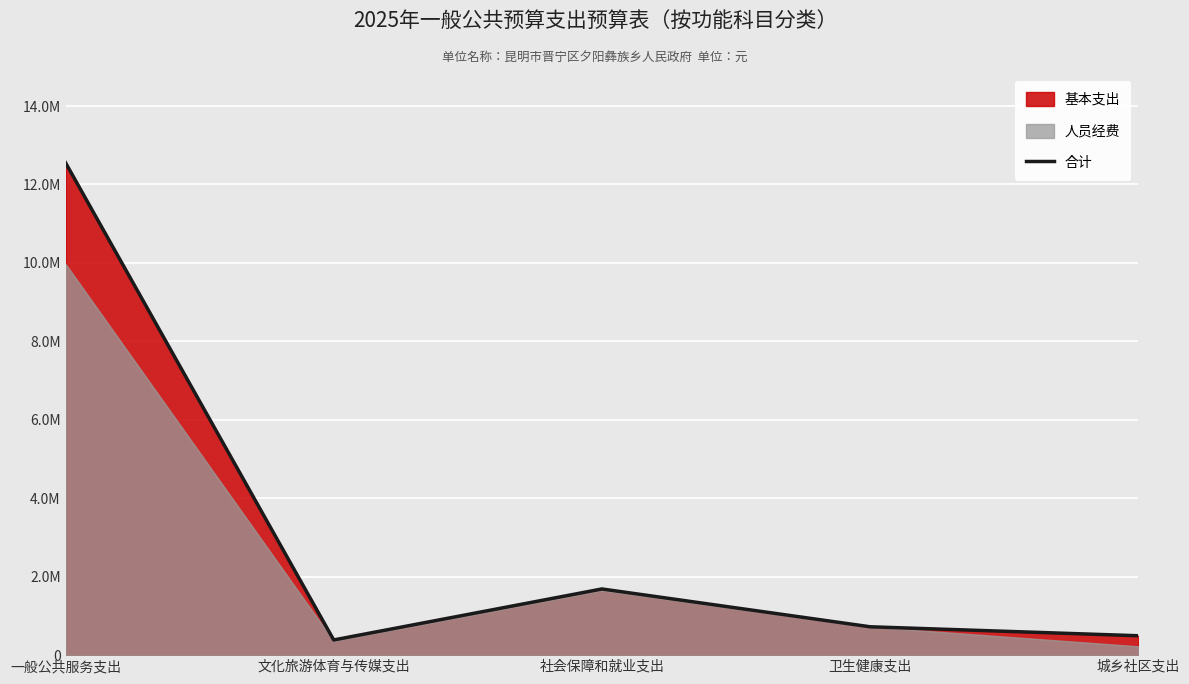

Rank the categories by value from lowest to highest.

文化旅游体育与传媒支出, 城乡社区支出, 卫生健康支出, 社会保障和就业支出, 一般公共服务支出